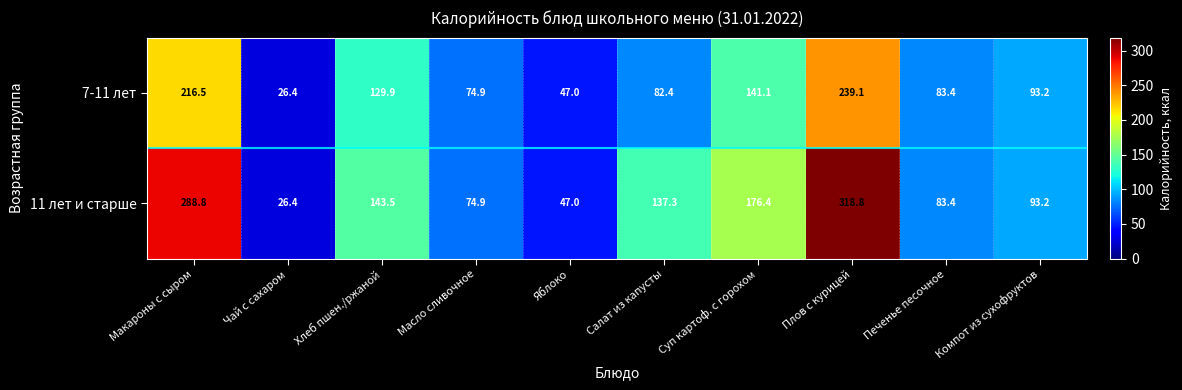

How many distinct data groups are displayed?

2